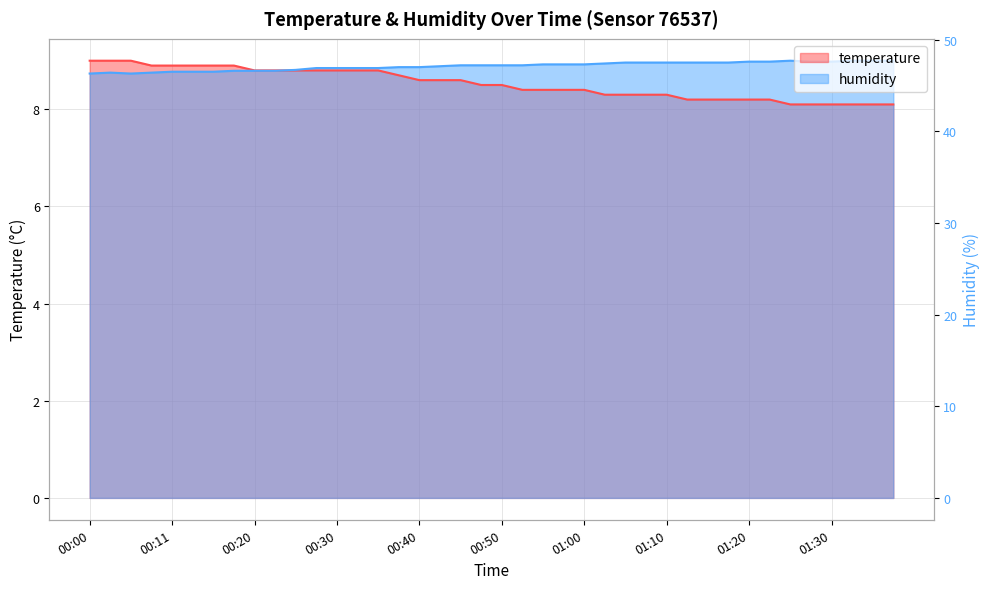

Which series changed the most between 00:43 and 01:28?

temperature